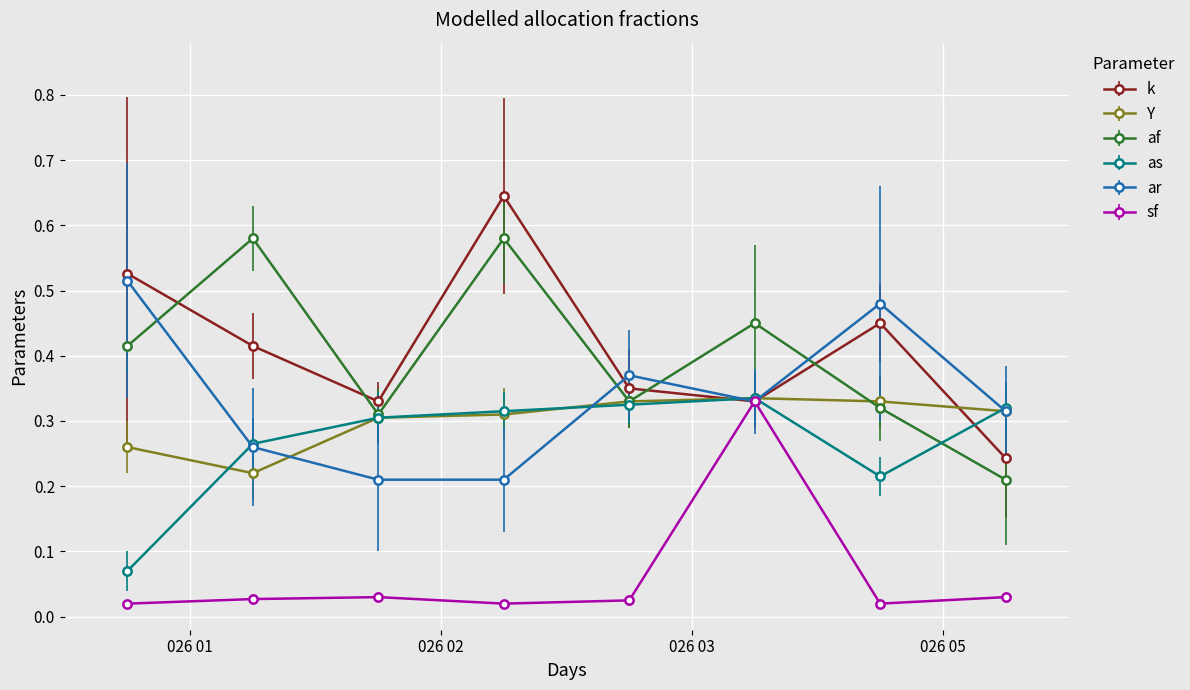

How many interior local peaks does the af series have?

3